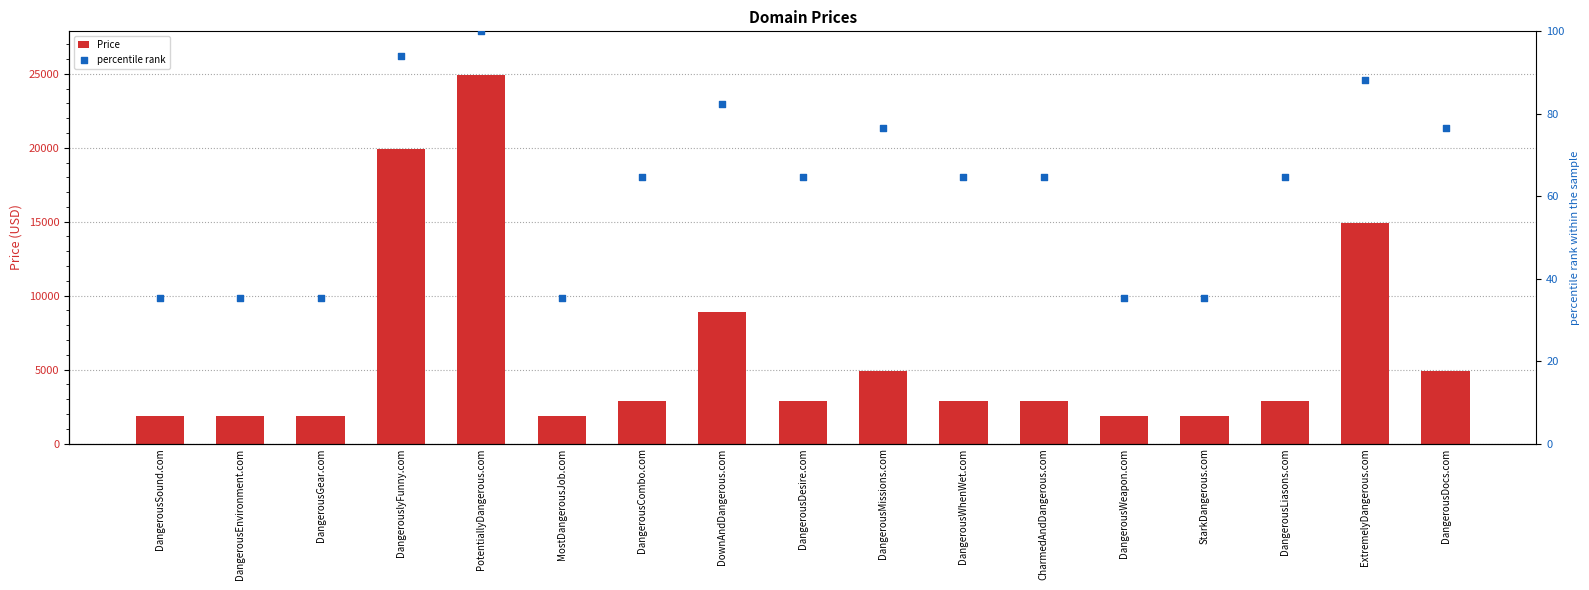

What are all the series names shown in the legend?

Price, percentile rank